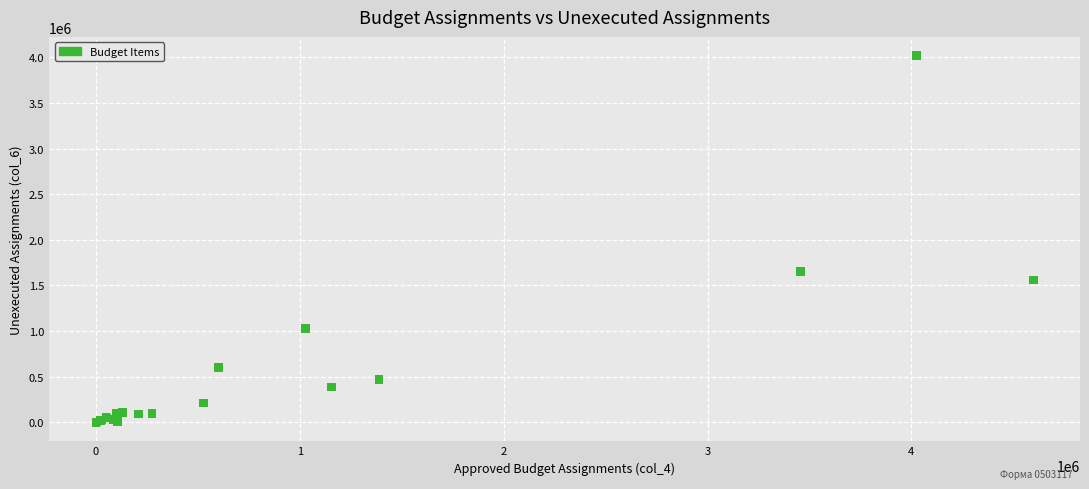

What Y value in the scatter plot is closest to 2007879?

1655870.1